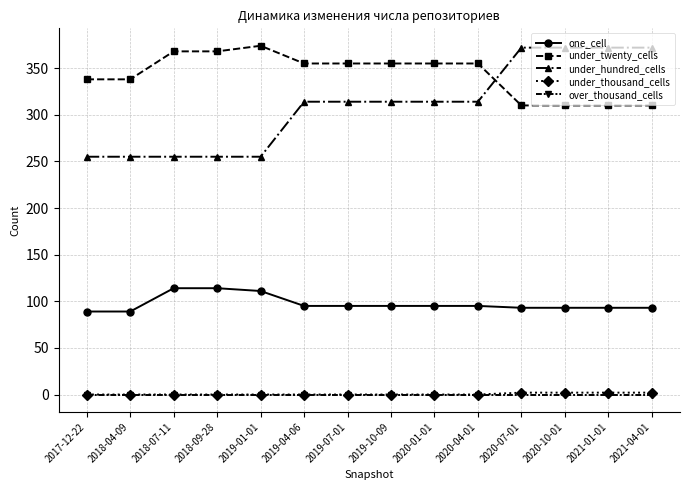

What is the sum of all under_hundred_cells values?

4333